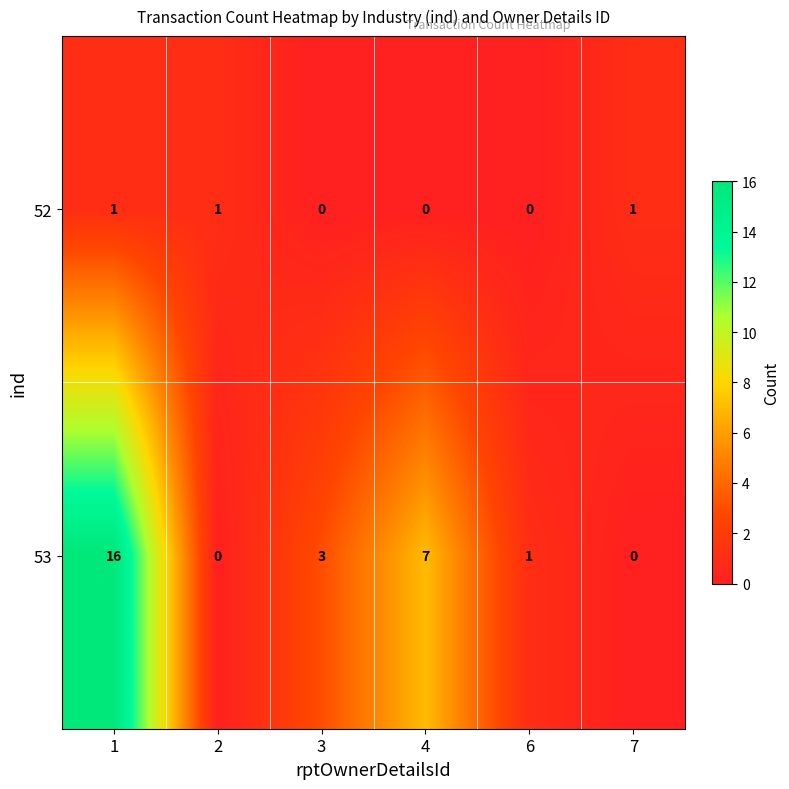

What is the difference between the maximum and second lowest values in the 53 series?

16